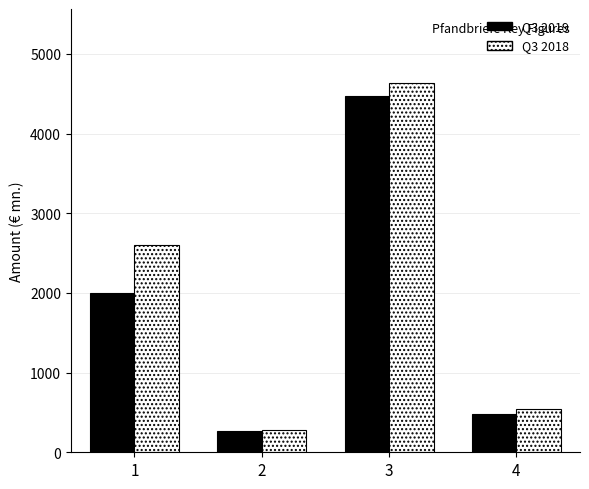

At how many categories does at least one series exceed 3600?

1